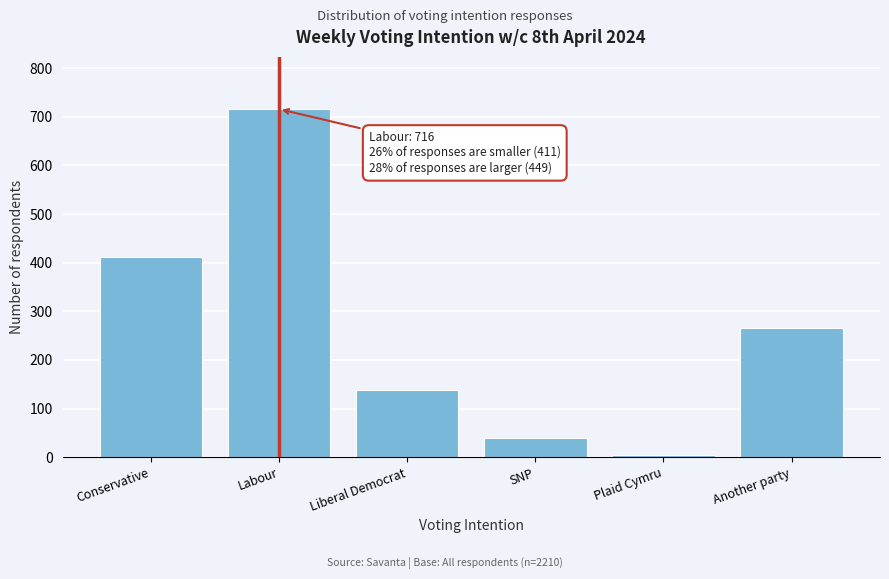

Reading left to right, list all the values displayed in this chart.

411	716	138	40	5	266